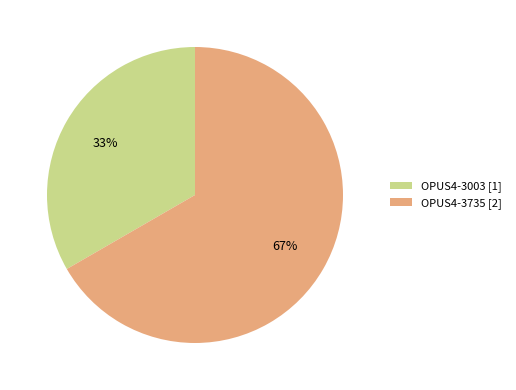

What percentage is the OPUS4-3003 slice, to the nearest percent?

33%